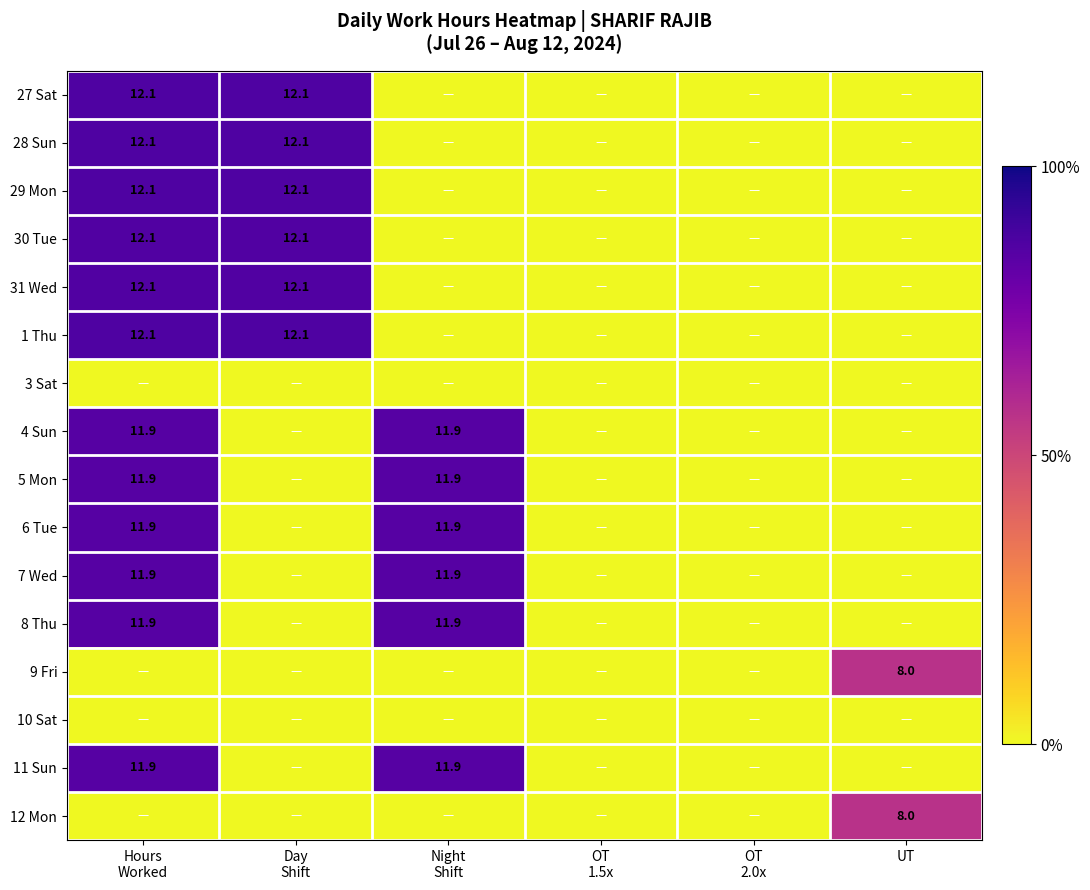

At which category is the sum across all series the highest?

Hours
Worked